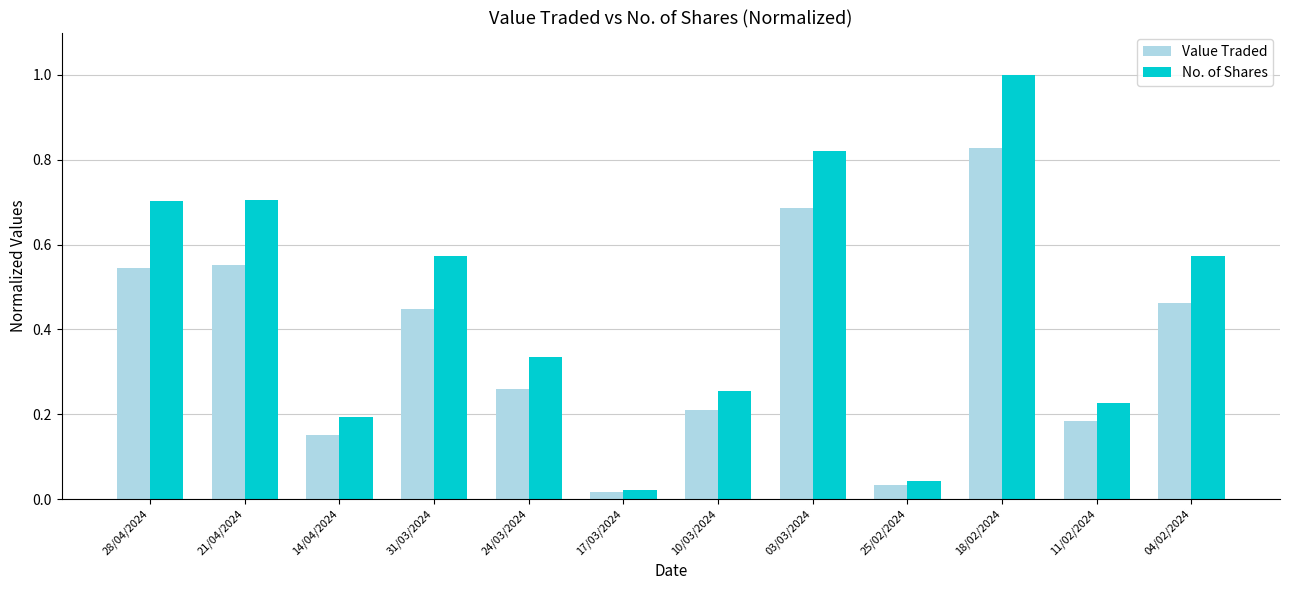

What are all the series names shown in the legend?

Value Traded, No. of Shares